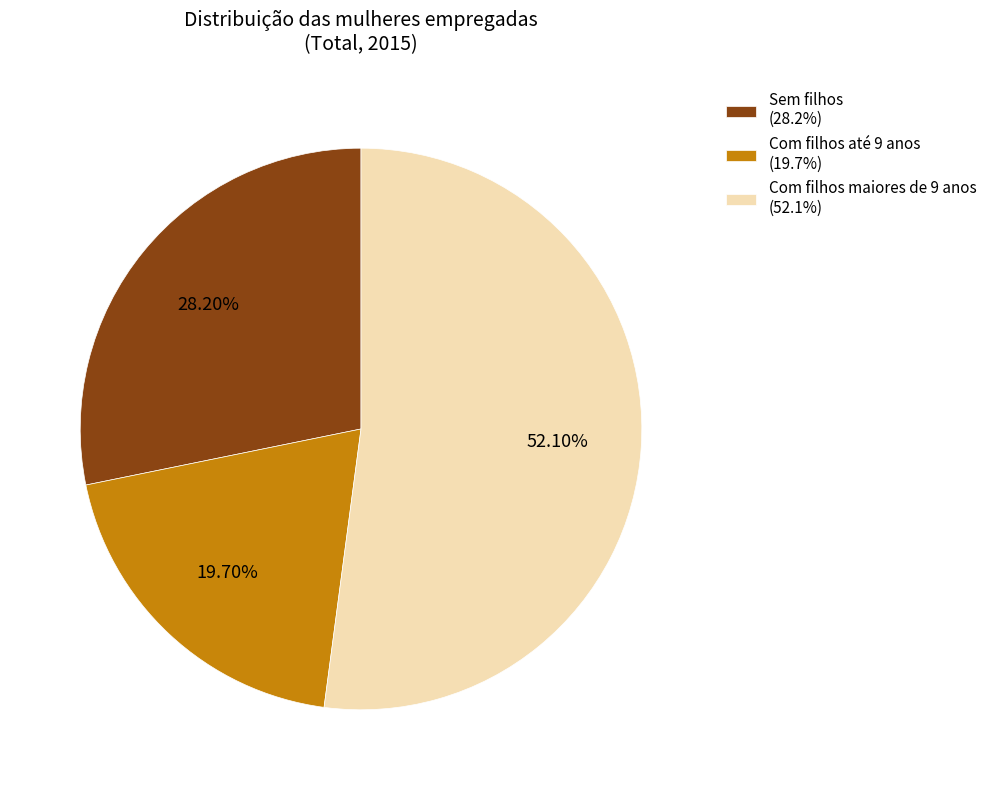

Does any single category account for the majority?

Yes